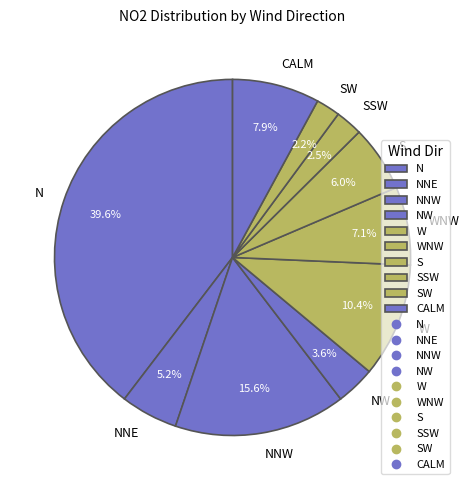

Do SSW and W together represent more than half of the pie?

No